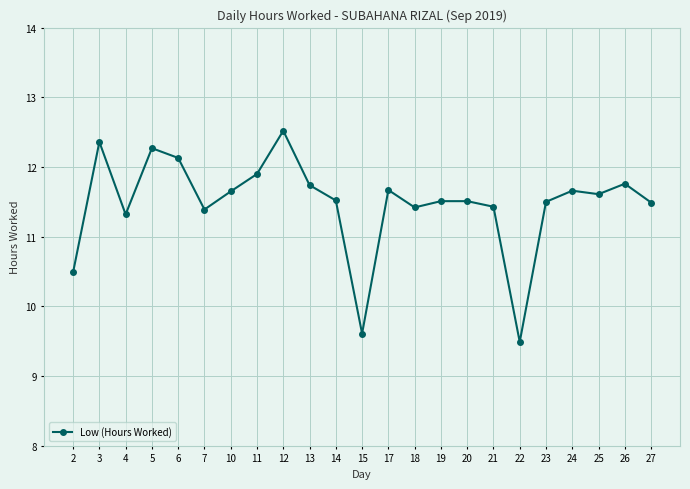

What is the difference between the values at 26 and 12?

0.8